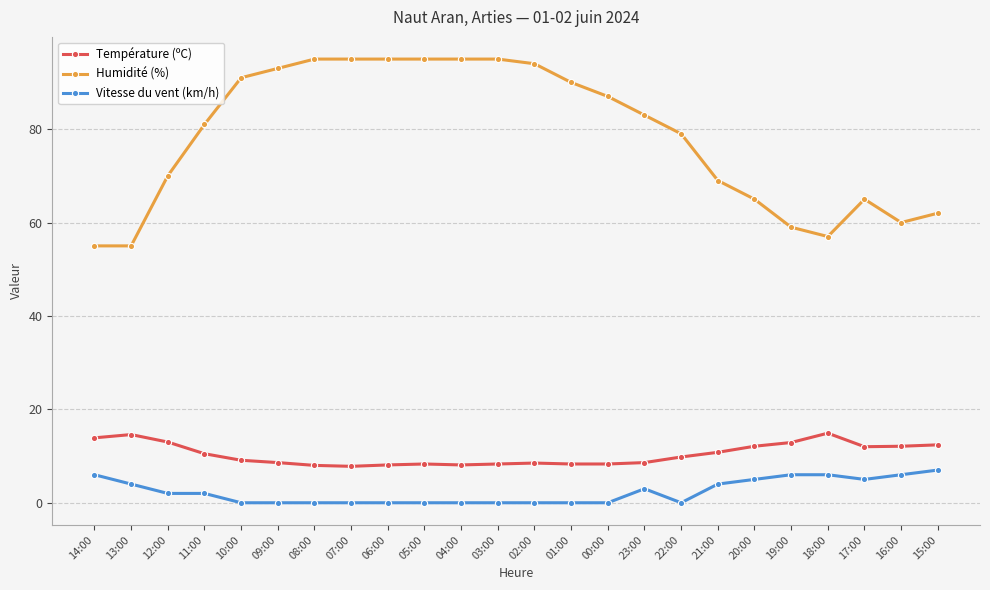

True or false: Température (ºC) has a value of 12.4 at 15:00.

True